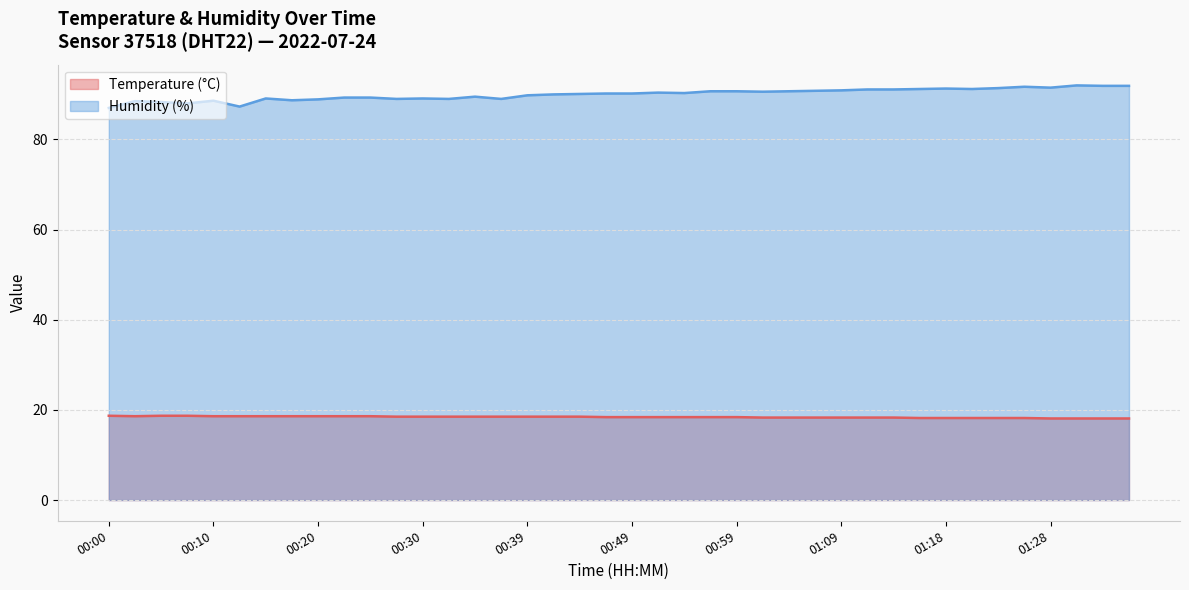

Which series has the largest total across all categories?

Humidity (%)